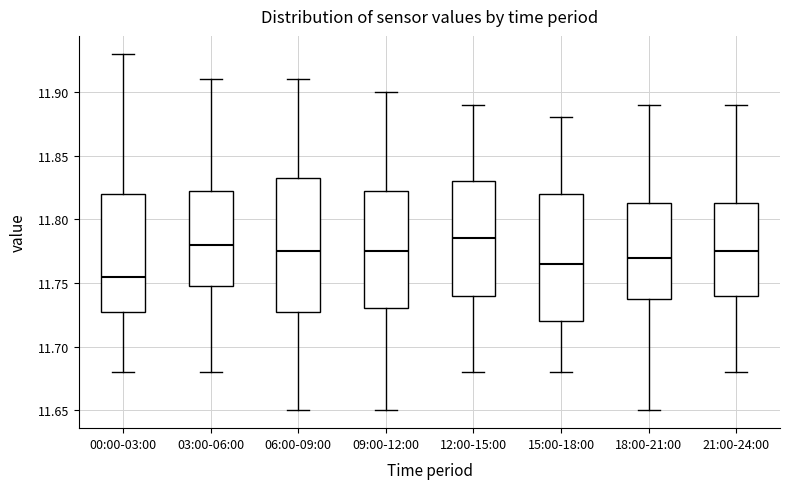

Which box has the lowest median line?

00:00-03:00